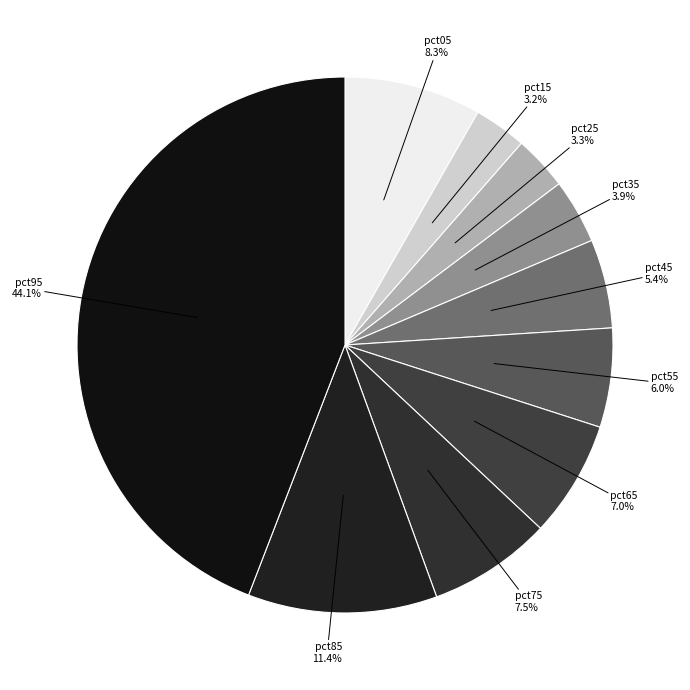

Count the number of slices in the pie.

10